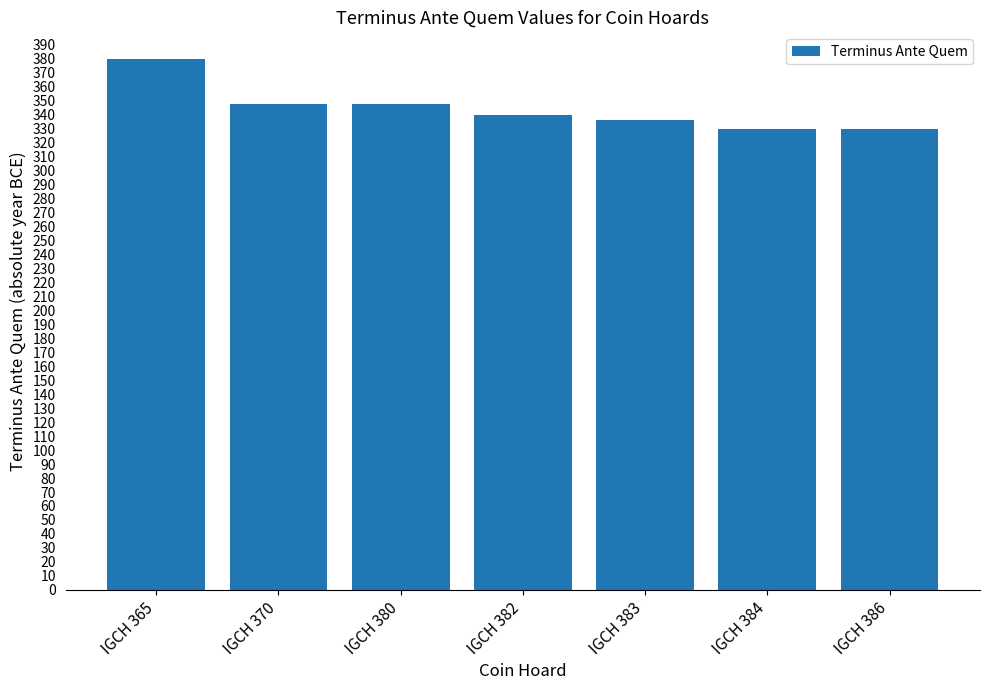

What is the maximum value shown in the chart?

380